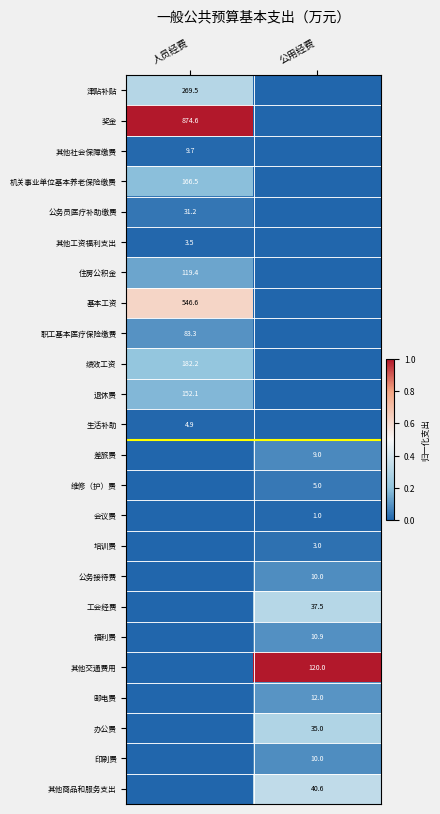

The 津贴补贴 series shows 269.5 at 人员经费. True or false?

True